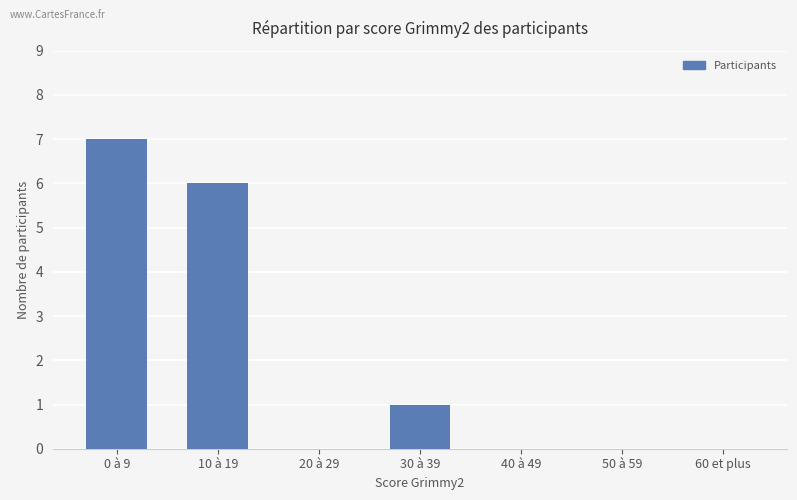

At which category does the chart reach its peak across all series?

0 à 9